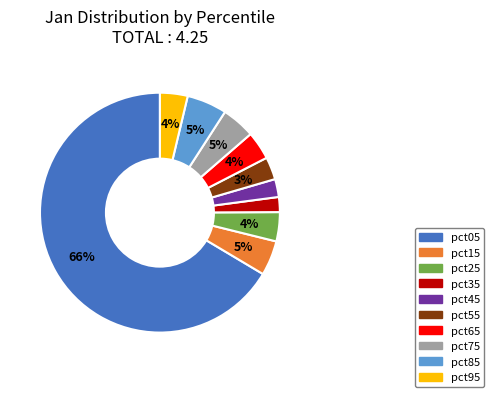

Which has a higher value, pct75 or pct55?

pct75